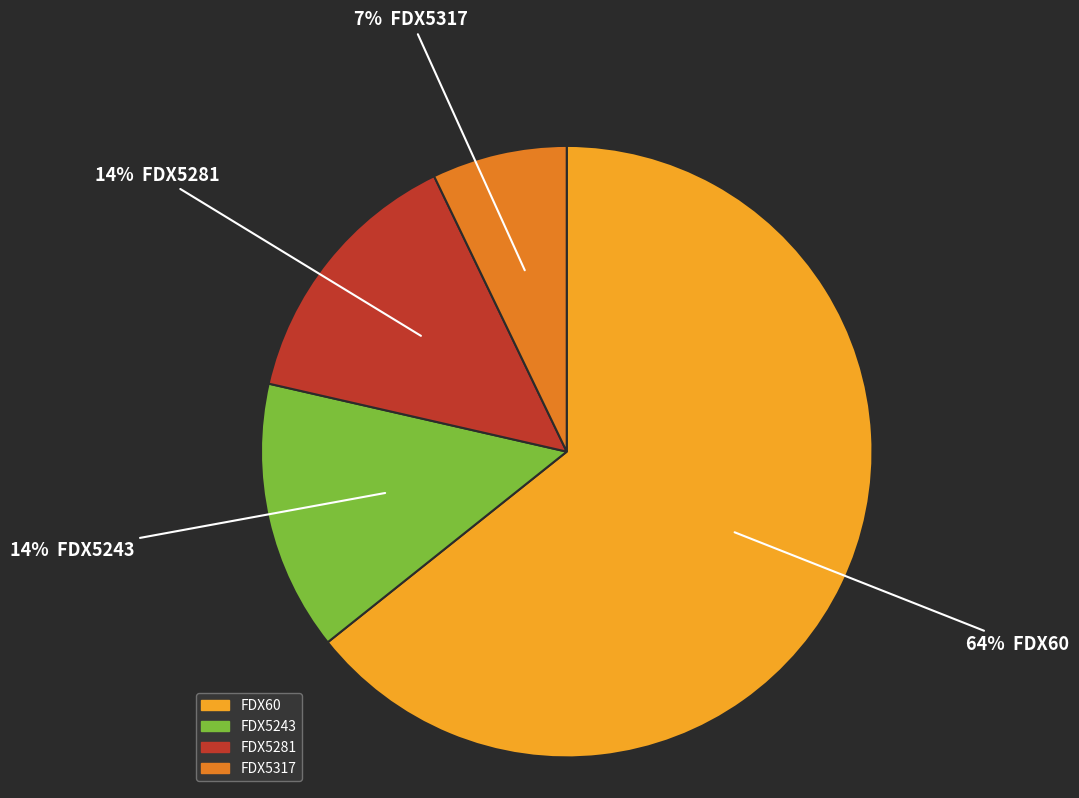

To the nearest percent, what is the combined percentage of FDX60 and FDX5243?

79%